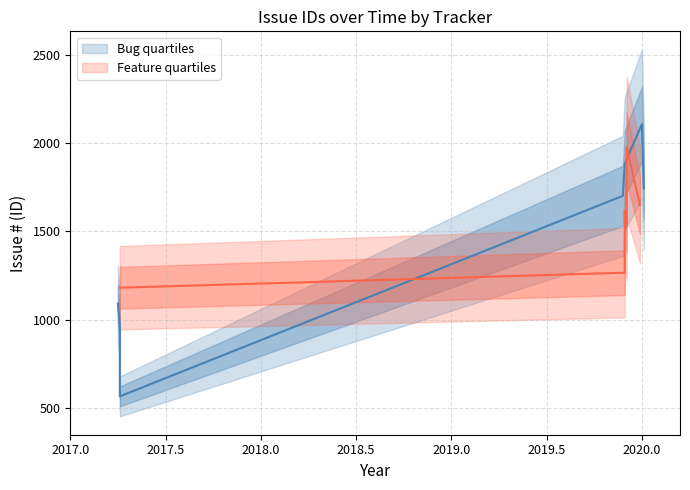

True or false: Feature and Bug cross at least once.

True